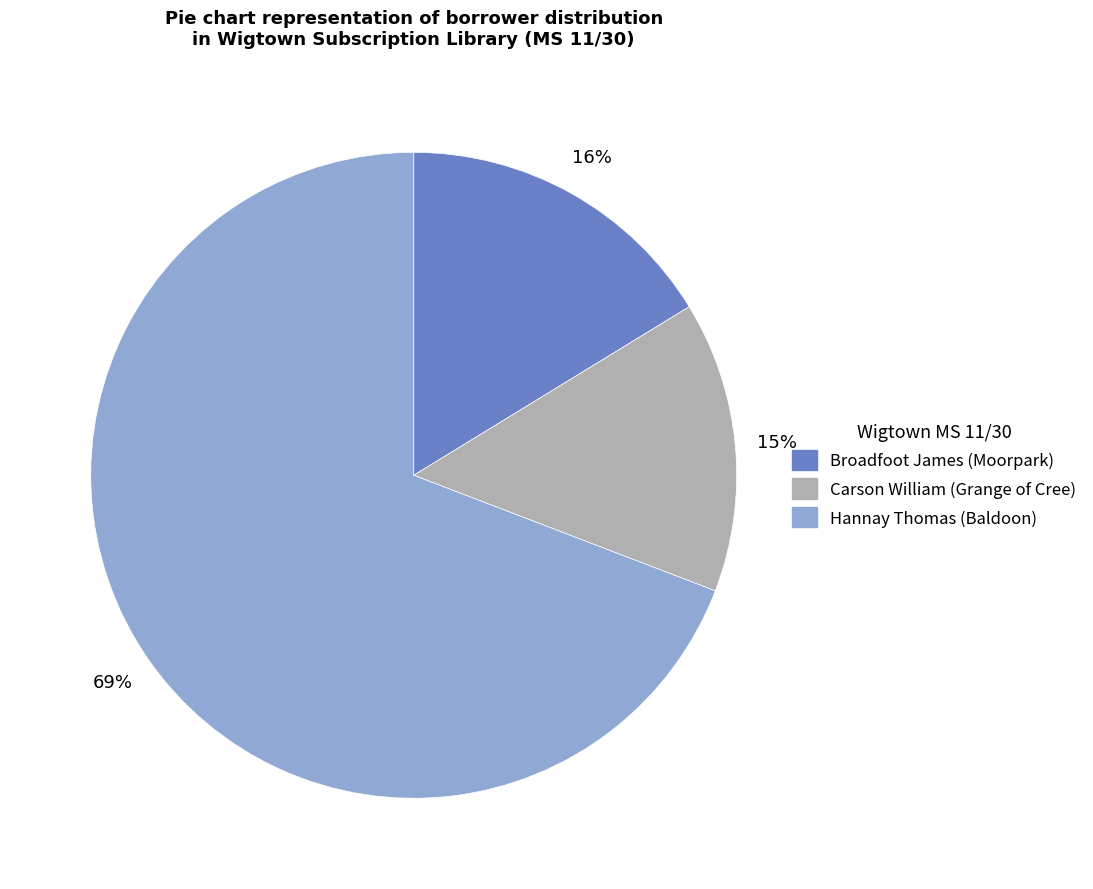

Count the number of slices in the pie.

3